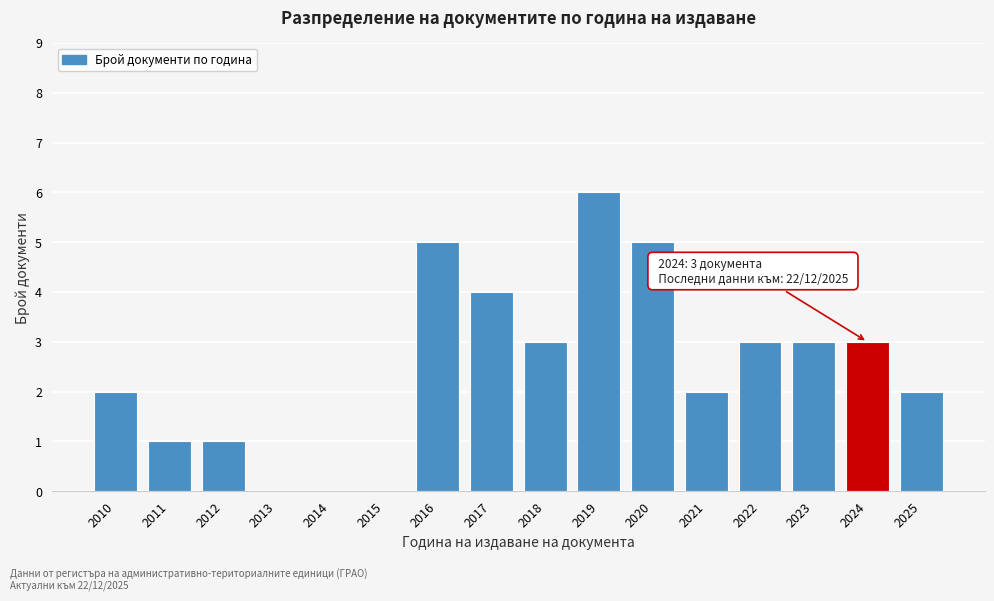

Reading left to right, extract all data points from this chart.

2010=2	2011=1	2012=1	2013=0	2014=0	2015=0	2016=5	2017=4	2018=3	2019=6	2020=5	2021=2	2022=3	2023=3	2024=3	2025=2